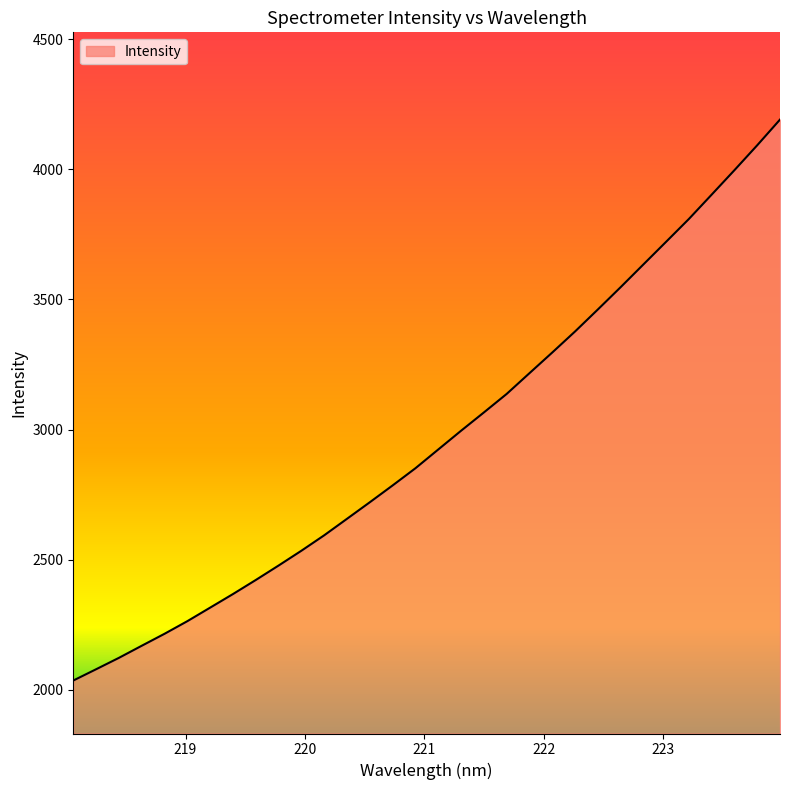

What is the minimum value shown in the chart?

2035.5